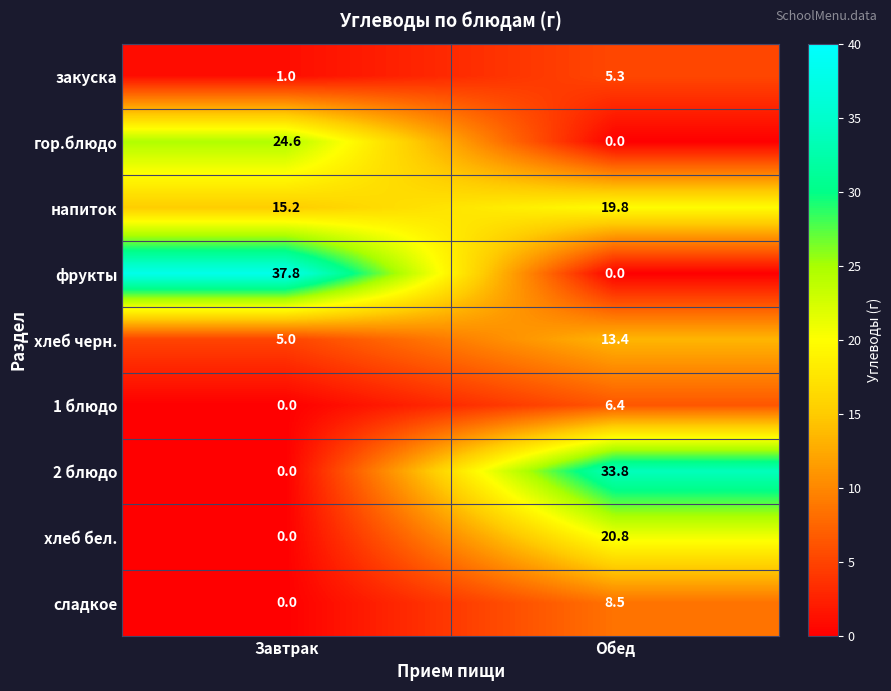

List the labels in order of сладкое value, largest first.

Обед, Завтрак